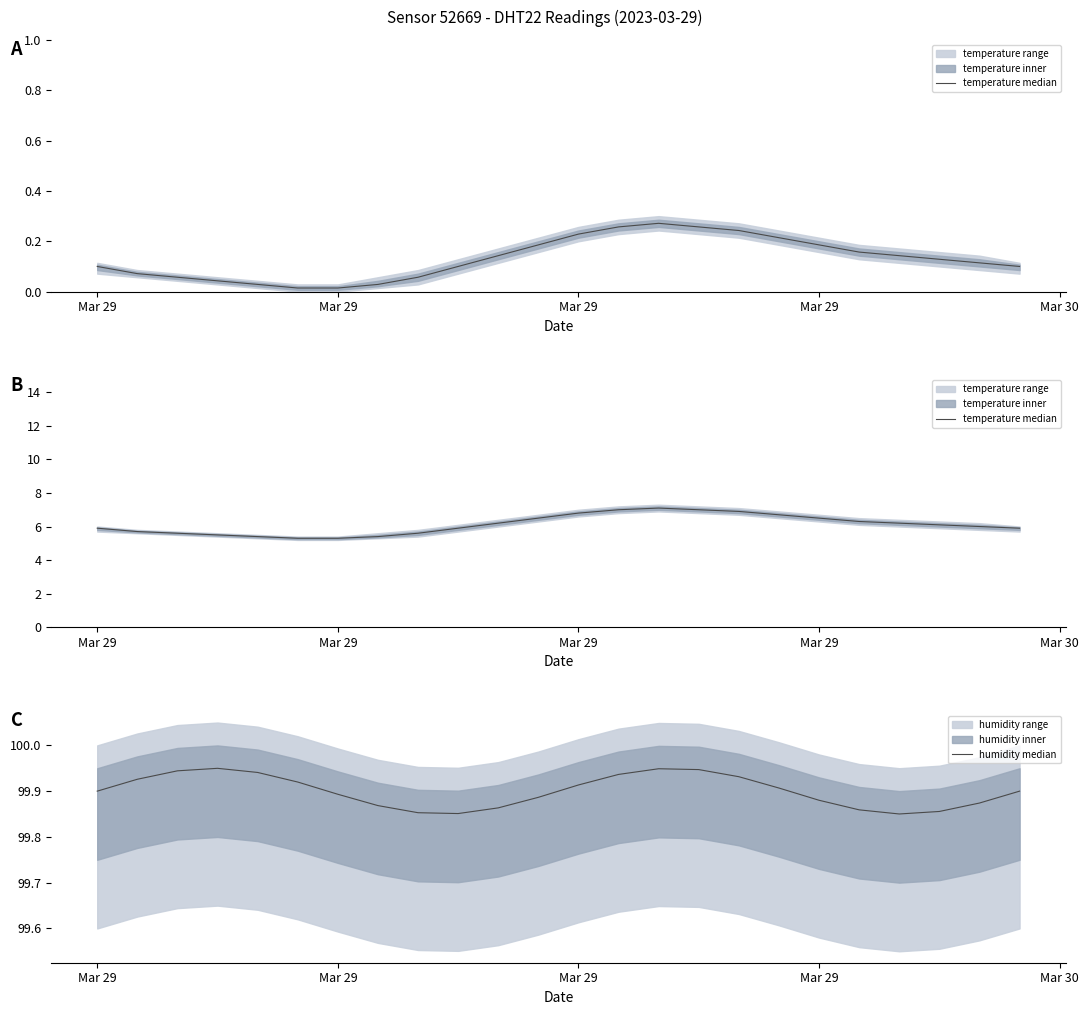

The value of humidity median at Mar 29 is 99.9. True or false?

True